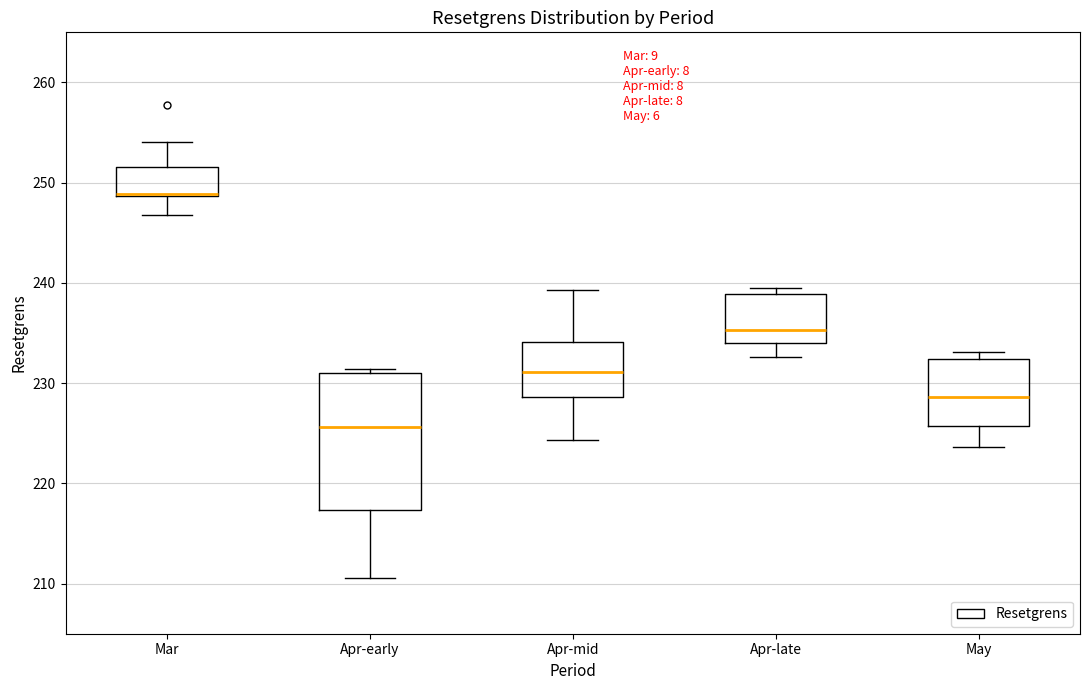

Reading left to right, read every box against the y-axis: the position of its median line, the range the box covers, and the ends of its whiskers. The values are not printed on the chart, so give them approximately, as read against the axis.

Mar: median 249 (drawn on the box's lower edge), box 249 to 252, whiskers 247 to 254
Apr-early: median 226, box 217 to 231, whiskers 211 to 231 (just above the box's upper edge)
Apr-mid: median 231, box 229 to 234, whiskers 224 to 239
Apr-late: median 235, box 234 to 239, whiskers 233 to 239 (just above the box's upper edge)
May: median 229, box 226 to 232, whiskers 224 to 233